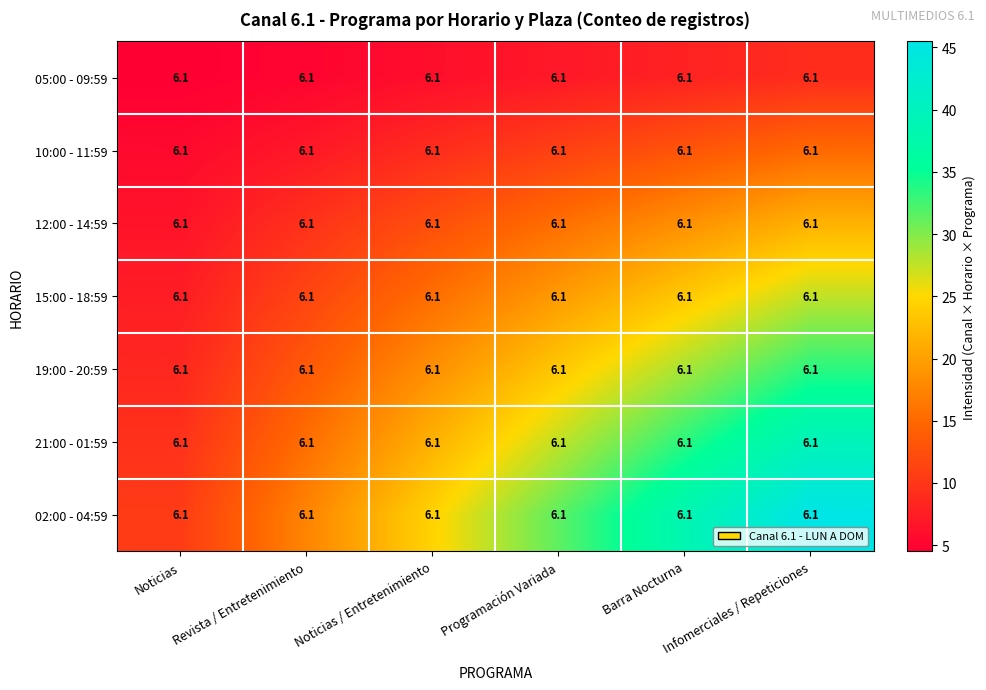

Rank the series by their maximum value, from highest to lowest.

02:00 - 04:59, 21:00 - 01:59, 19:00 - 20:59, 15:00 - 18:59, 12:00 - 14:59, 10:00 - 11:59, 05:00 - 09:59